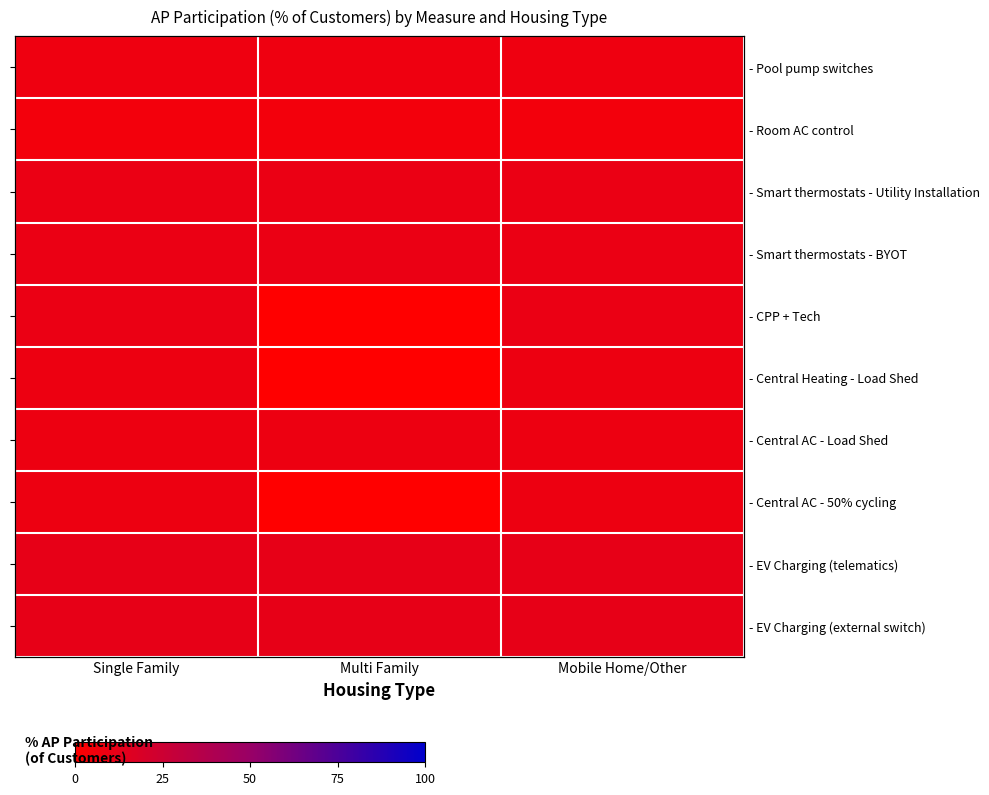

The value of - CPP + Tech at Single Family is 10.1. True or false?

True